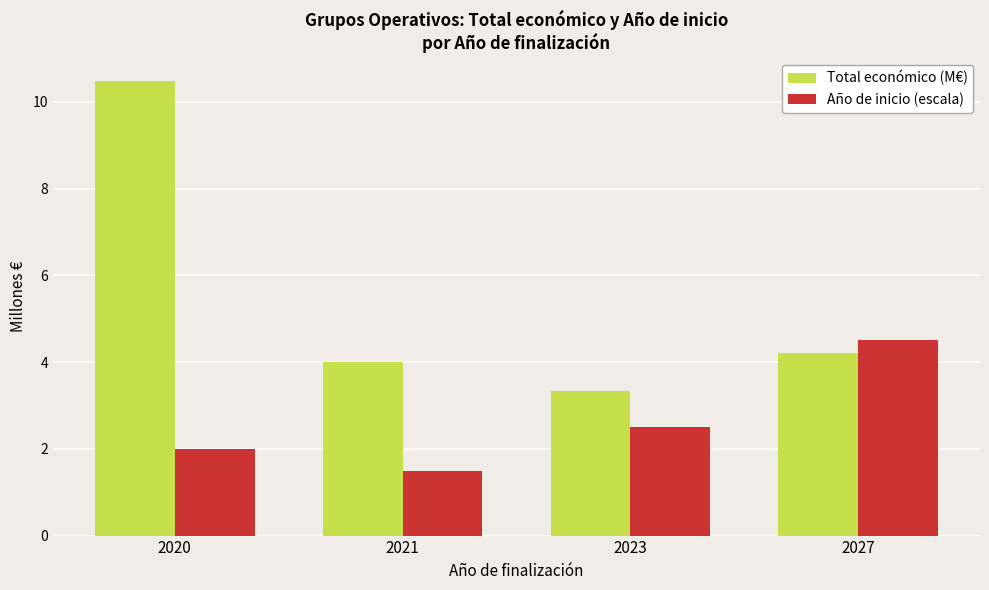

What are all the series names shown in the legend?

Total económico (M€), Año de inicio (escala)